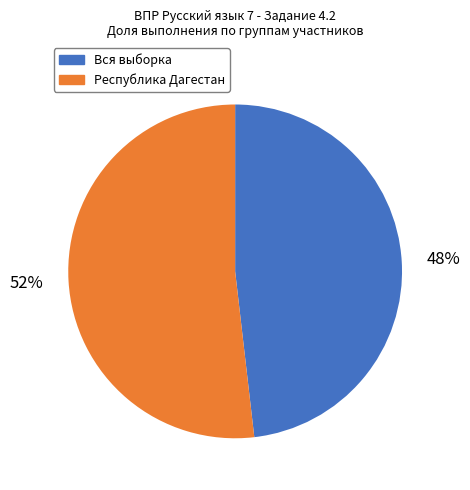

Is there a majority slice in this chart?

Yes